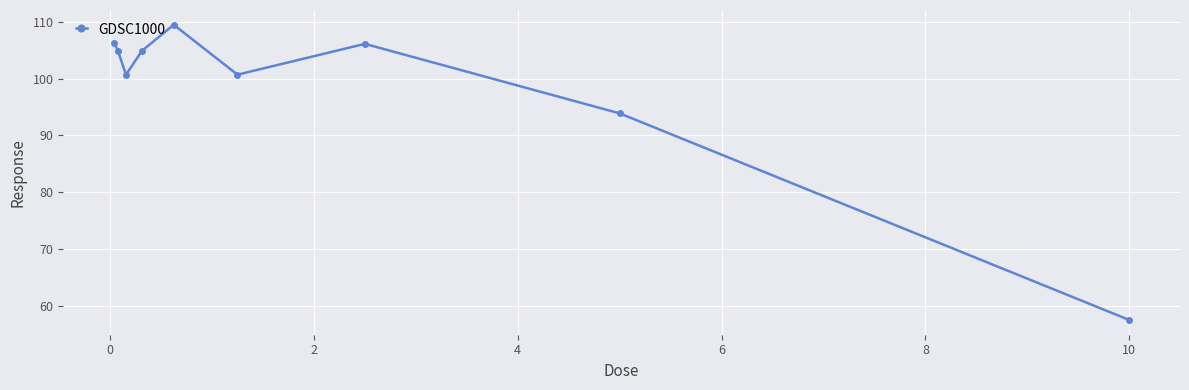

What is the greatest value displayed?

109.5